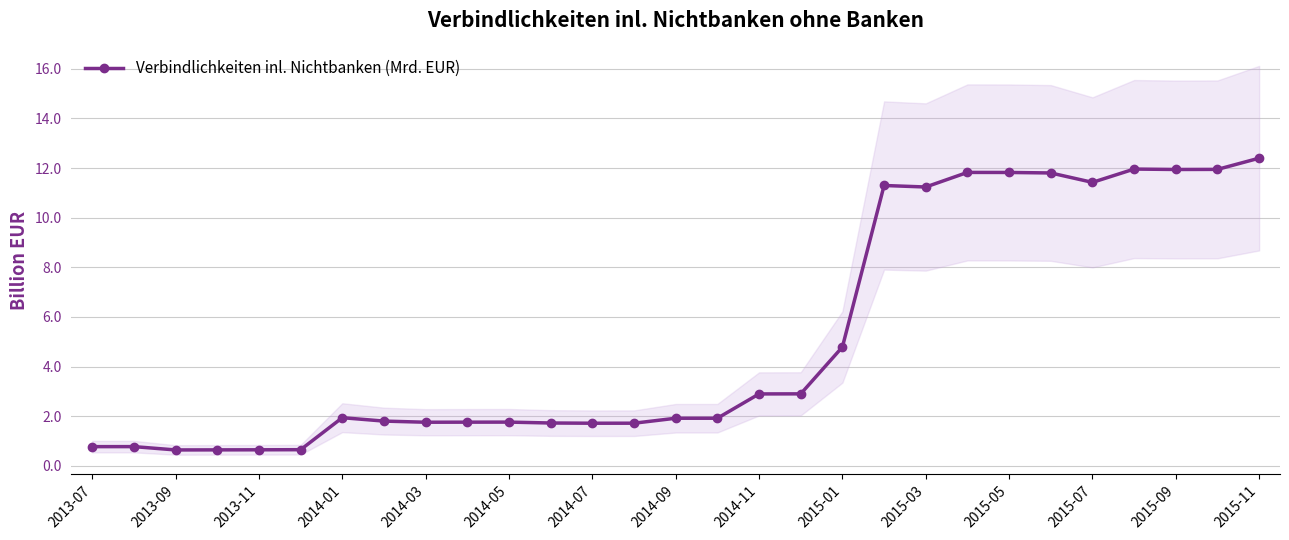

Reading left to right, what are all the values shown in this chart?

0.8	0.8	0.6	0.6	0.6	0.6	1.9	1.8	1.8	1.8	1.8	1.7	1.7	1.7	1.9	1.9	2.9	2.9	4.8	11.3	11.2	11.8	11.8	11.8	11.4	12.0	11.9	11.9	12.4